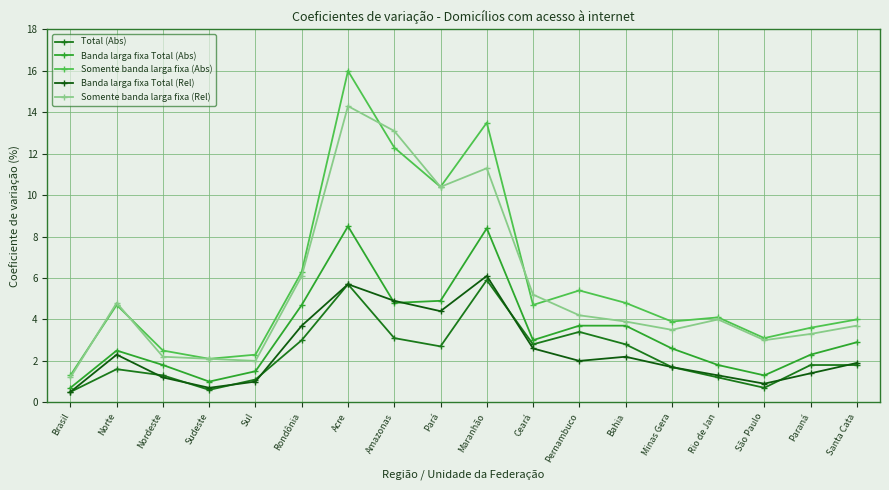

At which label does Somente banda larga fixa (Rel) reach its minimum?

Brasil